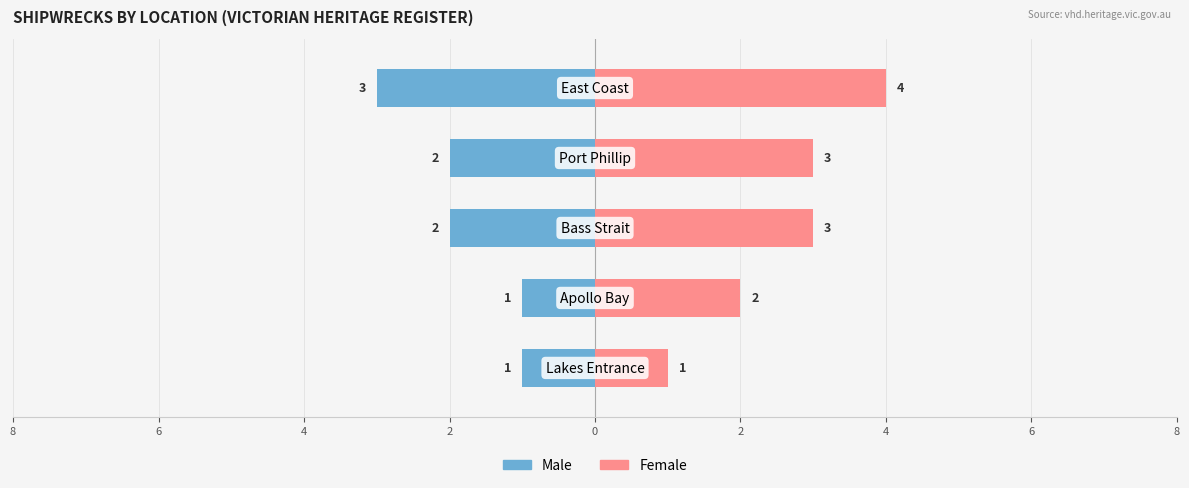

What is the approximate value of Female at 4?

3